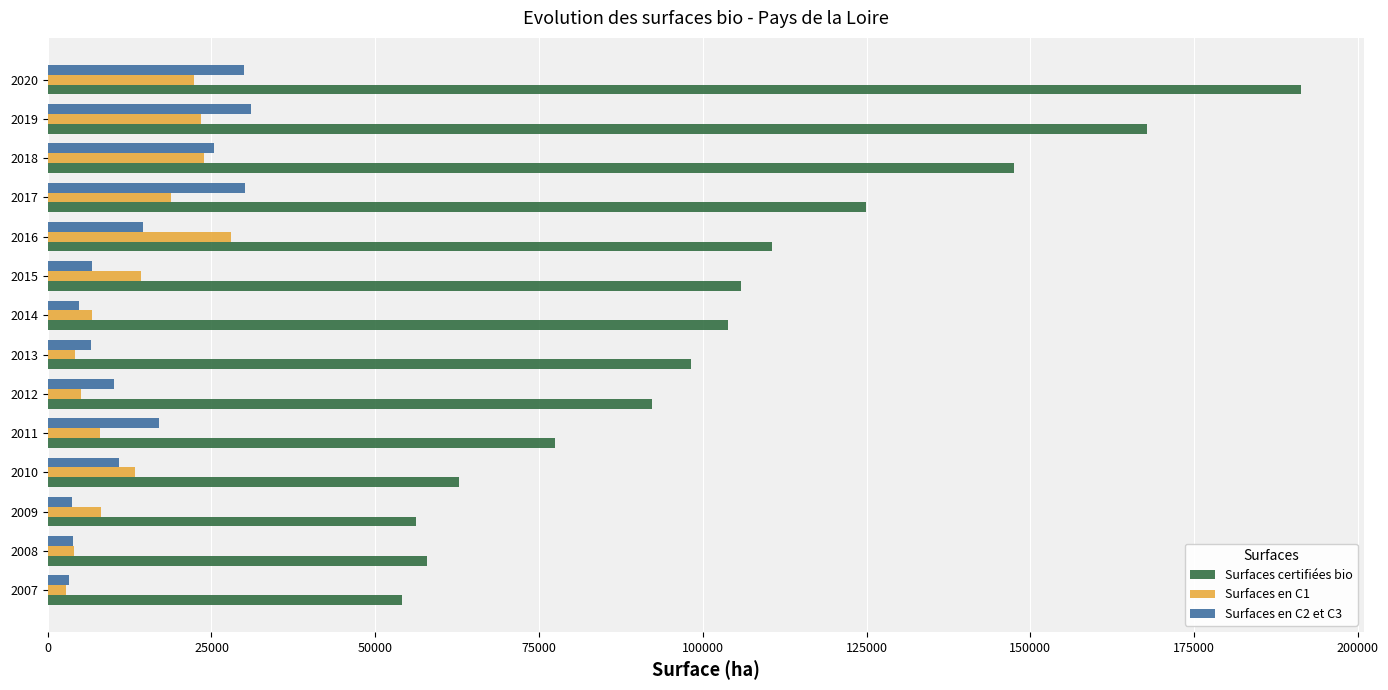

Is the value of Surfaces en C2 et C3 at 2014 greater than the value of Surfaces certifiées bio at 2007?

No